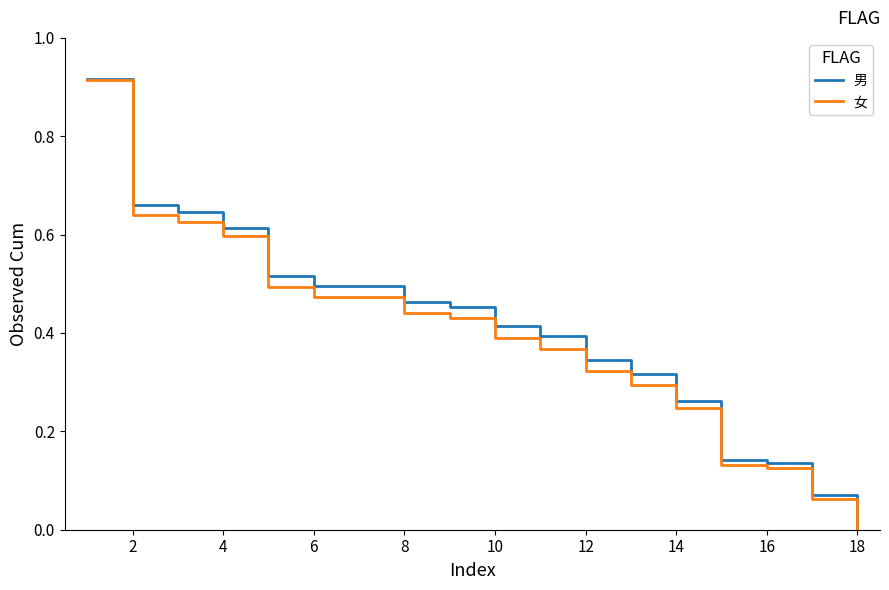

Which series has the largest range (max minus min)?

男